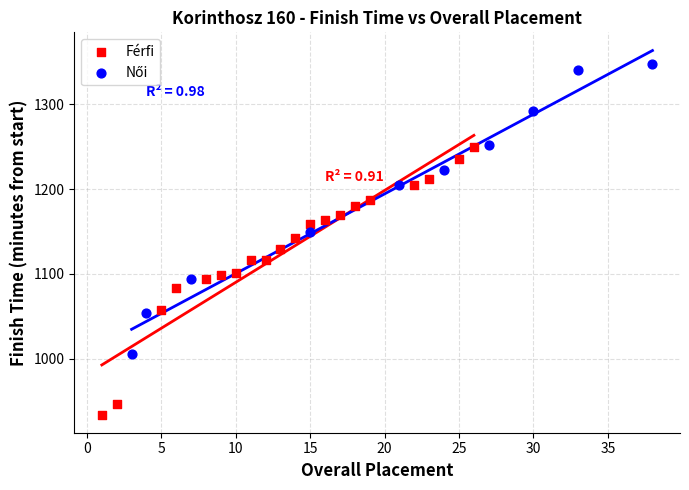

Which series contains the lowest Y value?

Férfi